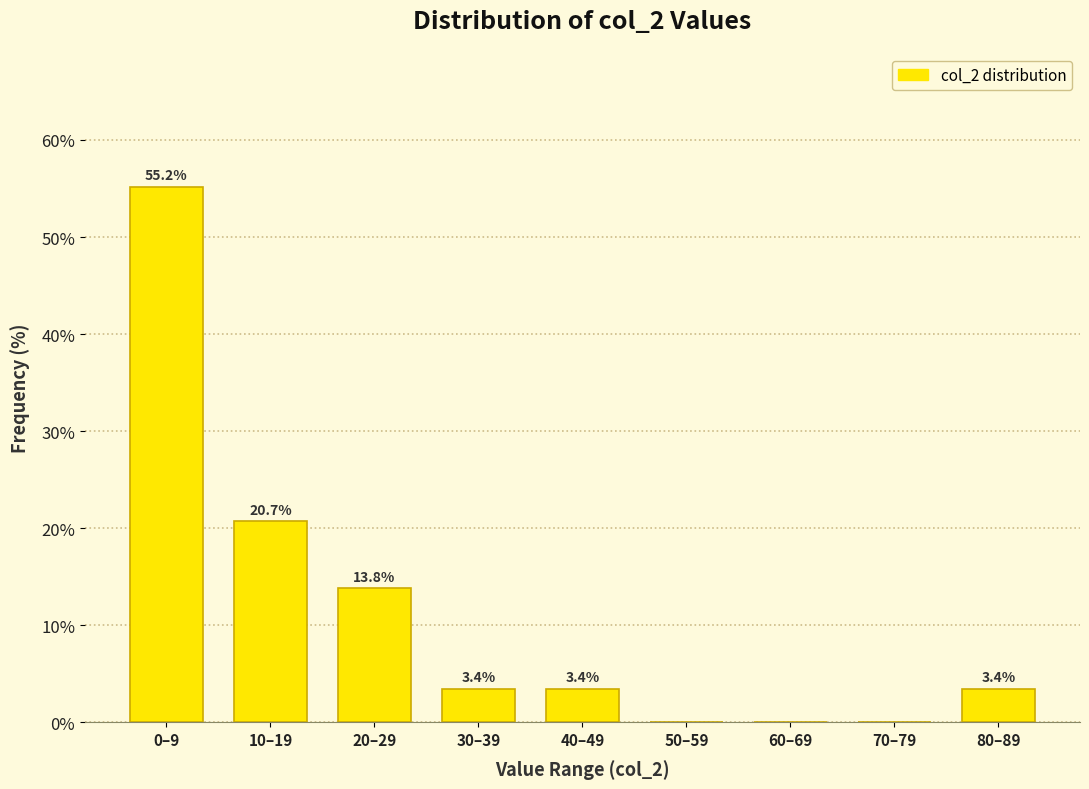

Reading left to right, what are all the values shown in this chart?

0–9=55.2	10–19=20.7	20–29=13.8	30–39=3.4	40–49=3.4	50–59=0.0	60–69=0.0	70–79=0.0	80–89=3.4